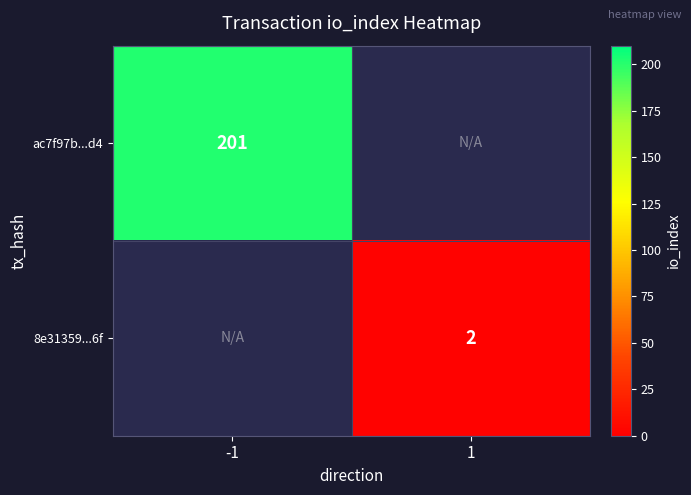

Which label corresponds to the largest value in the chart?

-1